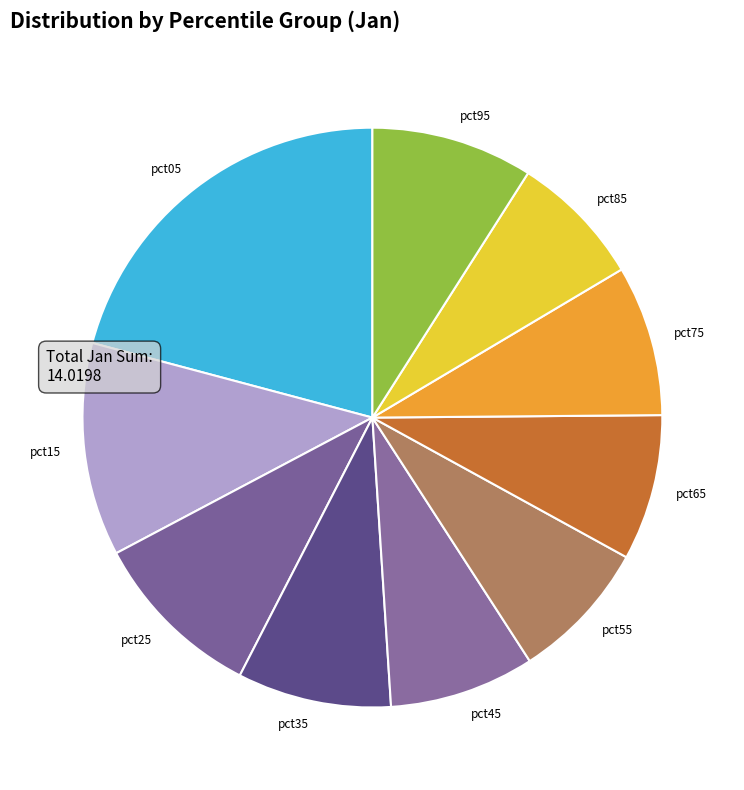

Approximately how many times larger is the value at pct65 compared to pct55?

1.0